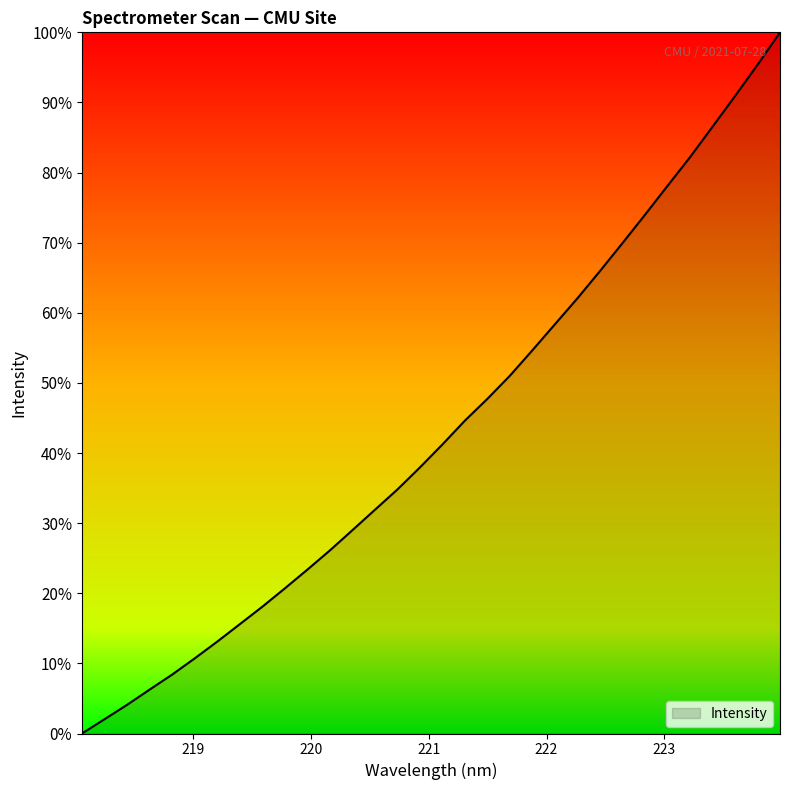

What is the greatest value displayed?

100.0